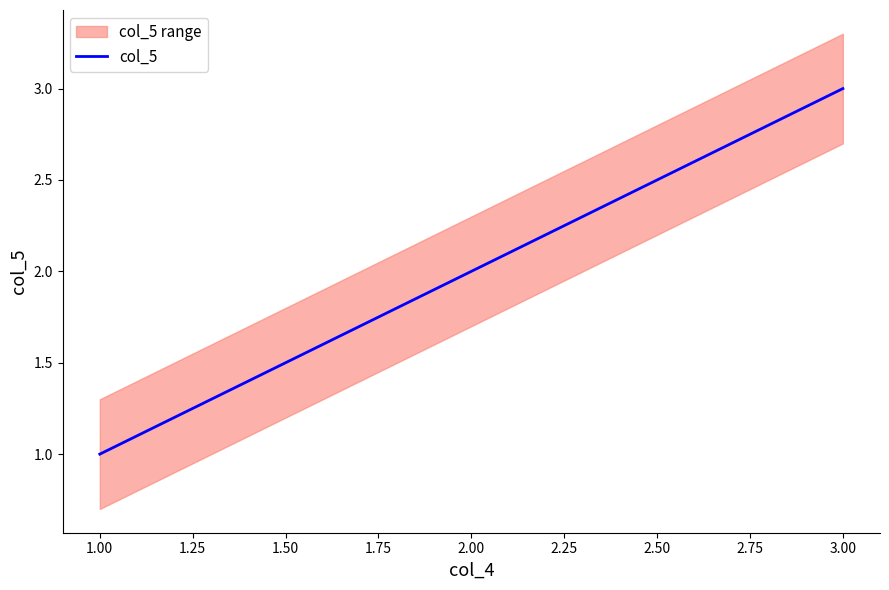

Does the chart display data point markers on the line(s)?

No